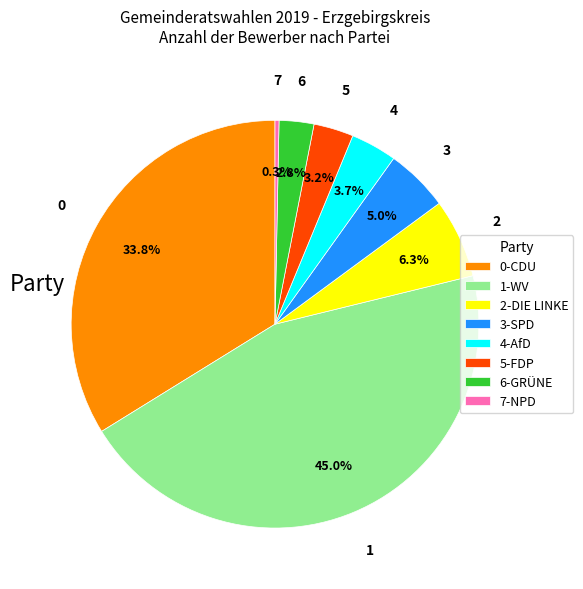

Which has a higher value, 5-FDP or 3-SPD?

3-SPD